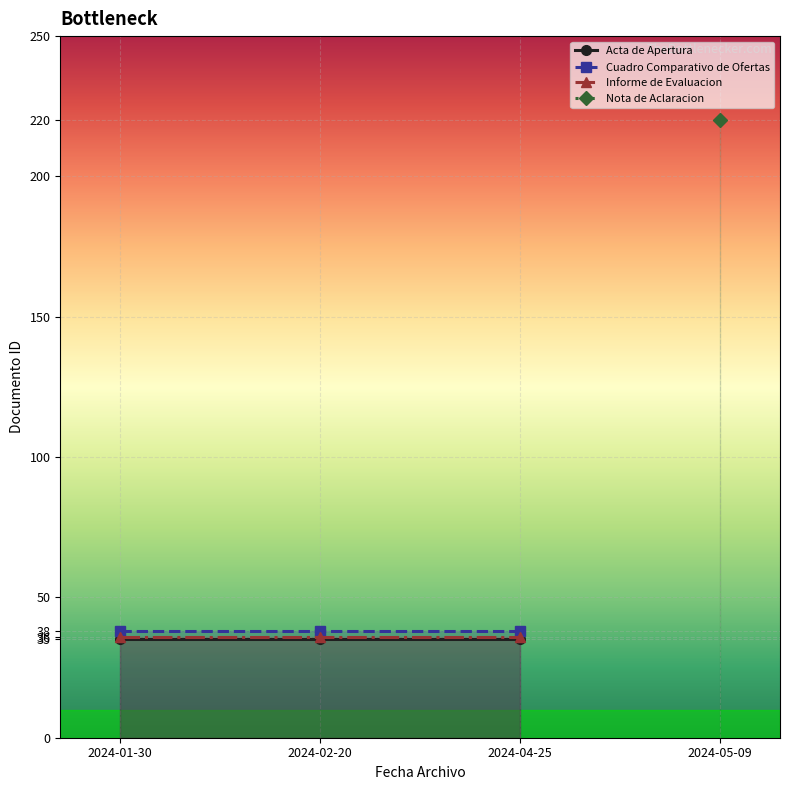

What position from the left is 2024-04-25?

3